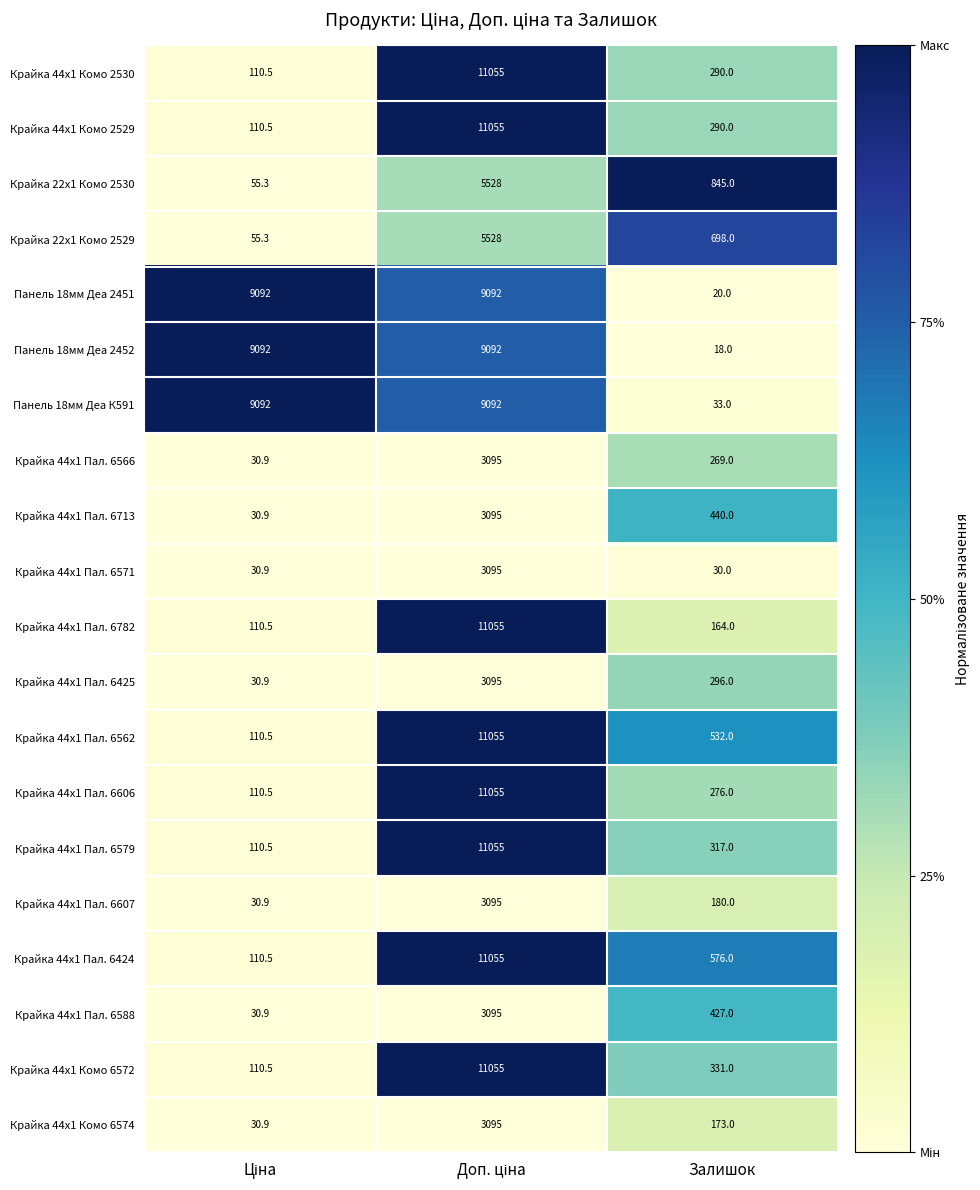

What is the sum of all Крайка 44x1 Пал. 6607 values?

3305.9